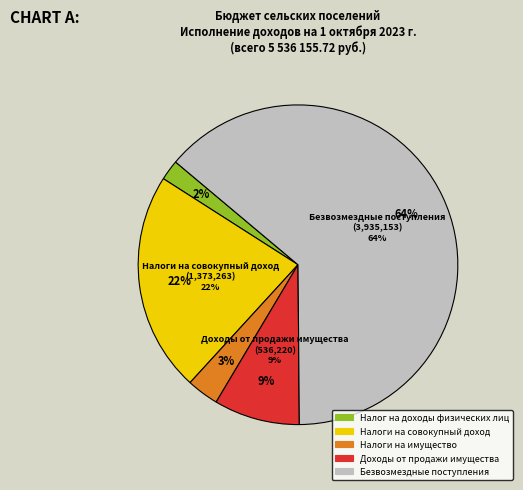

What is the majority slice?

Безвозмездные поступления